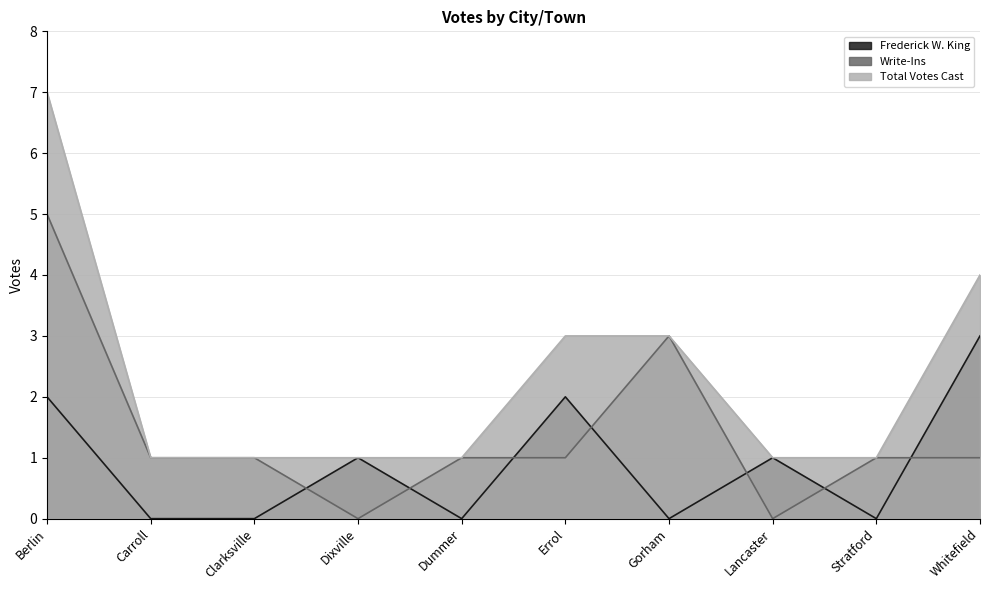

How many lines are shown in the chart?

3